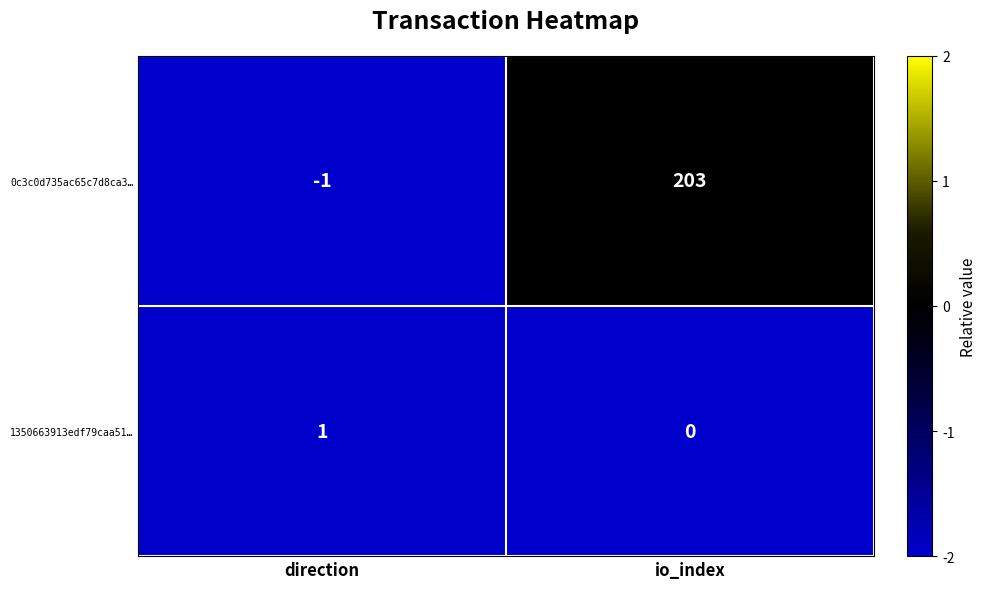

What is the difference between the 0c3c0d735ac65c7d8ca3… values at direction and io_index?

204